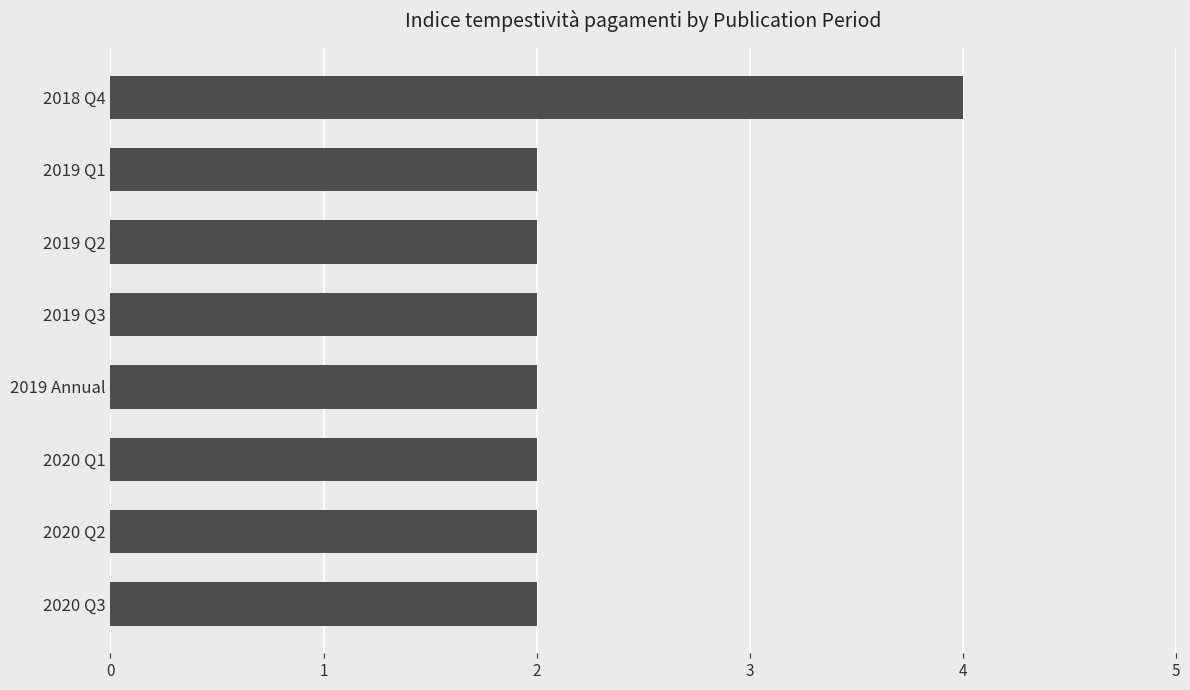

What is the label of the 3rd bar from the top?

2019 Q2